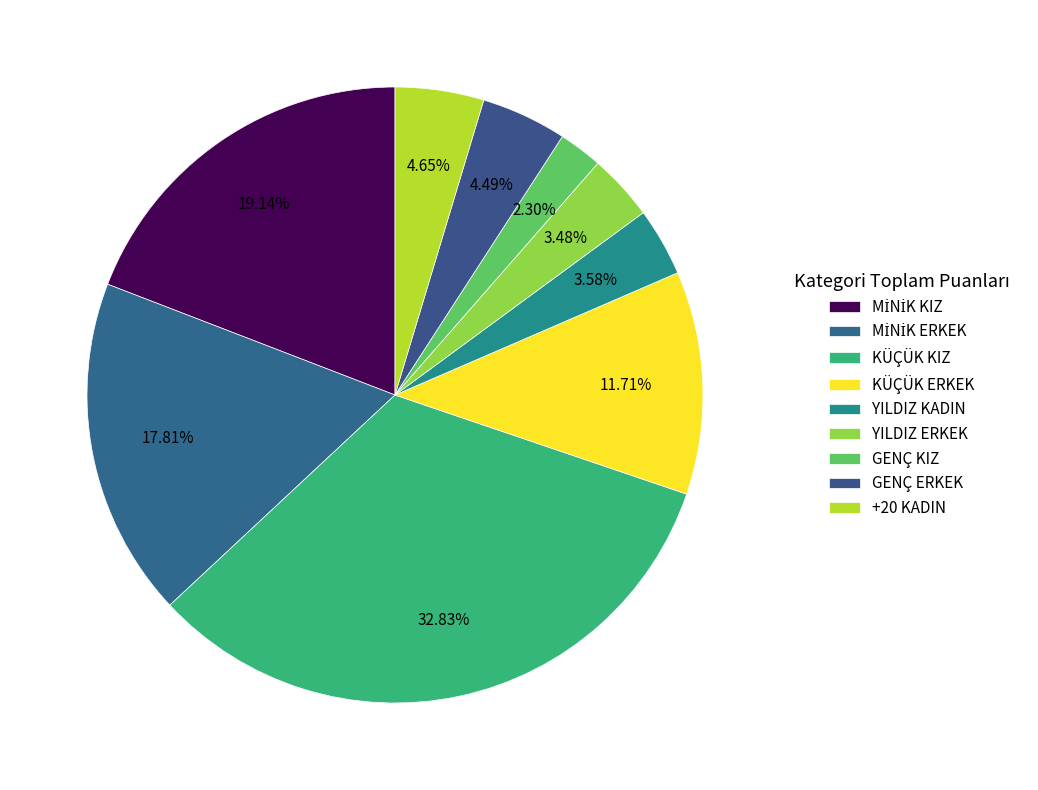

How many segments does this pie chart have?

9